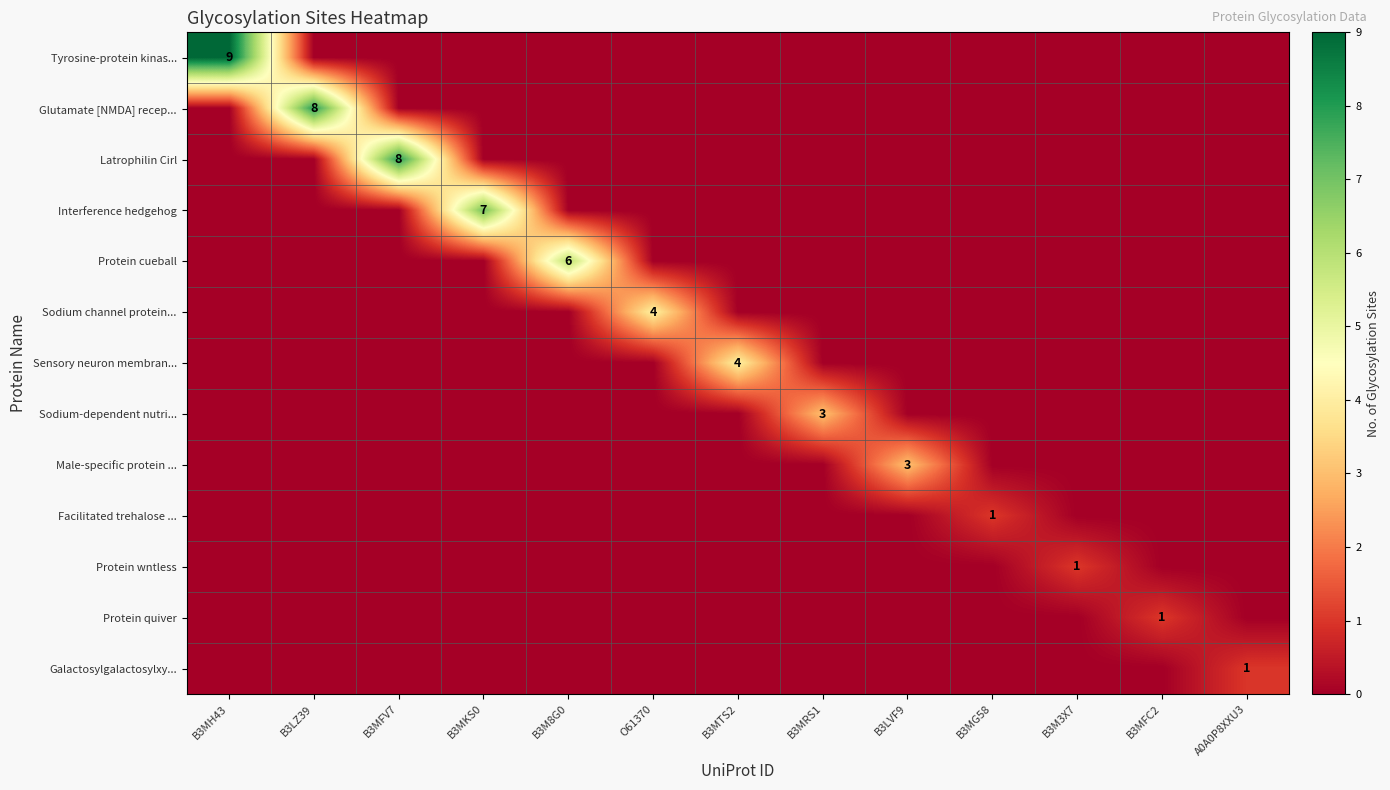

What is the total value across all series at O61370?

4